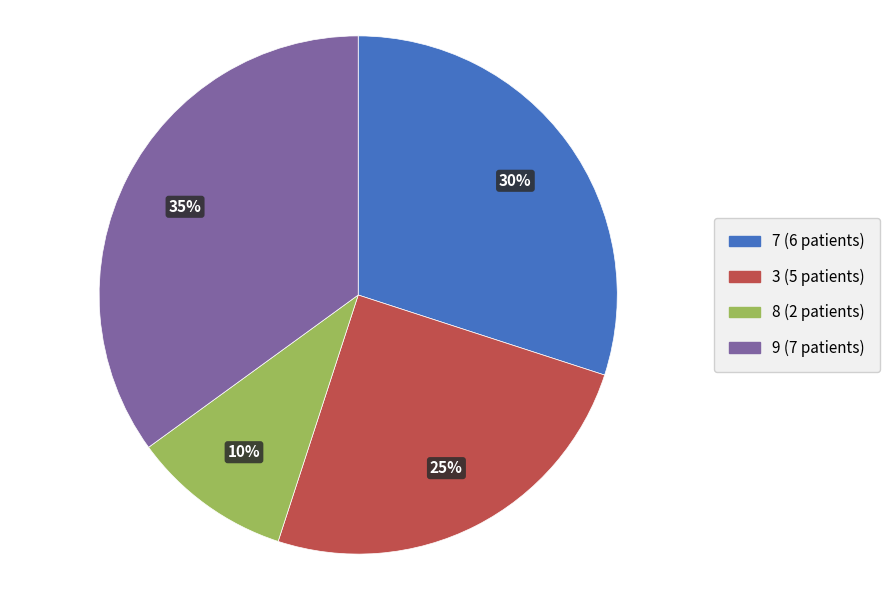

To the nearest percent, what is the average slice percentage?

25%